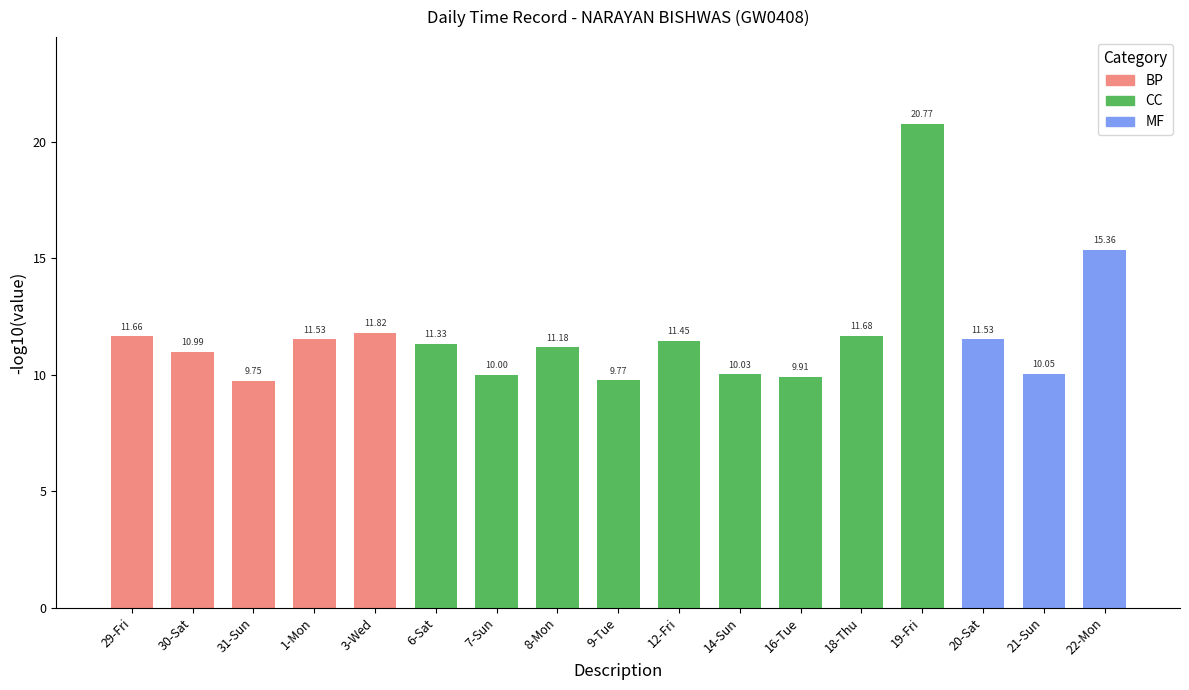

Which category has the highest value across all series?

19-Fri